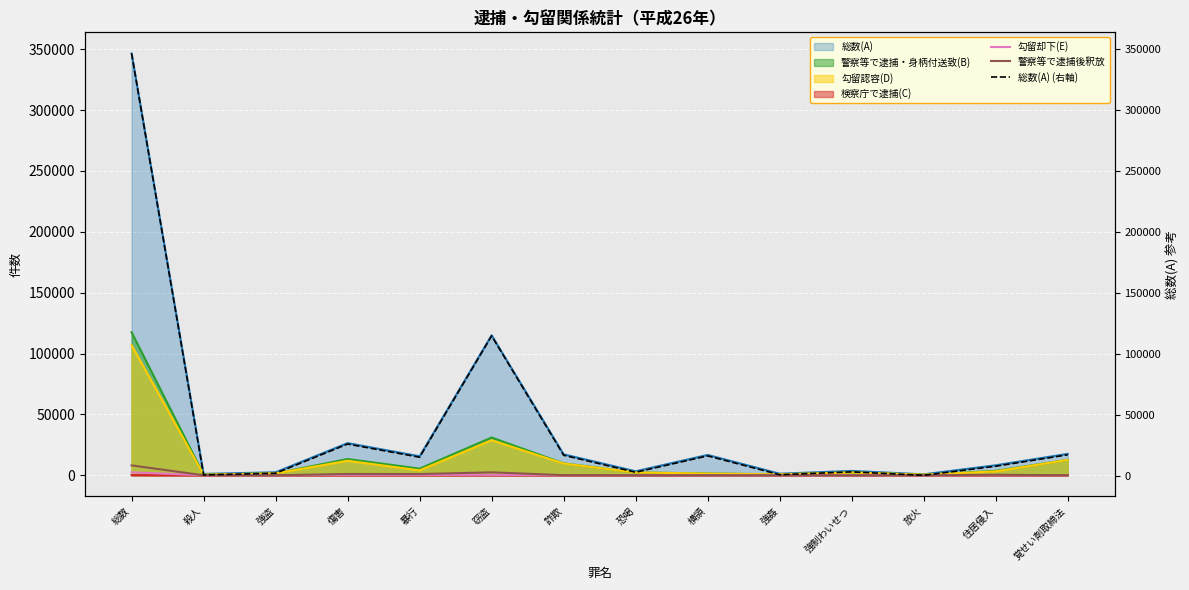

What is the difference between the maximum and minimum values in the 総数(A) (右軸) series?

345737